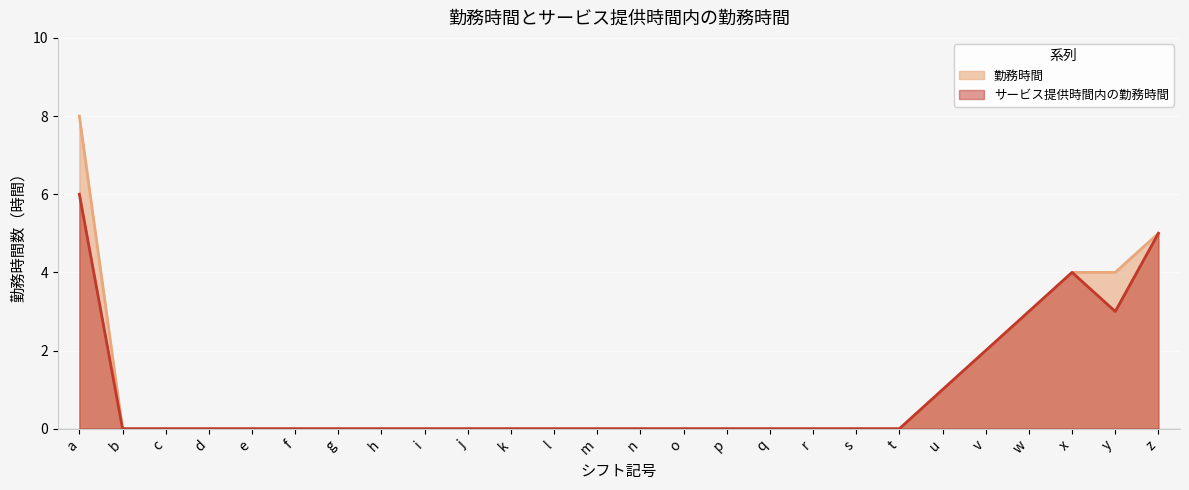

How many lines are shown in the chart?

2